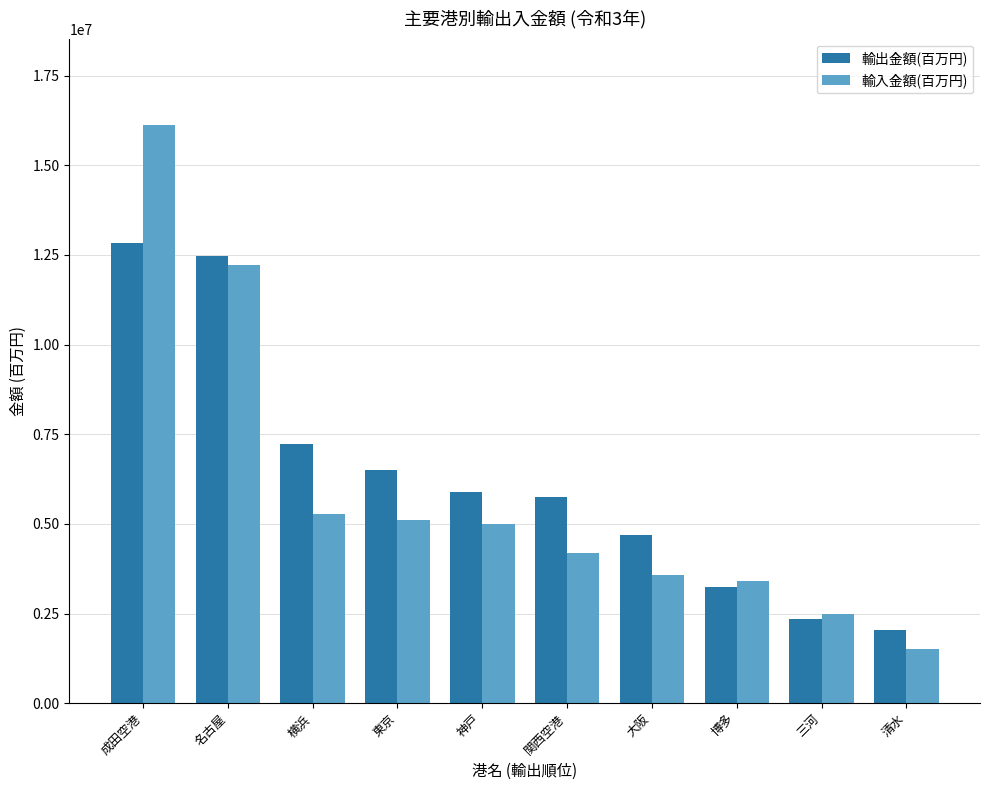

What is the total value across all series at 関西空港?

9922049.0